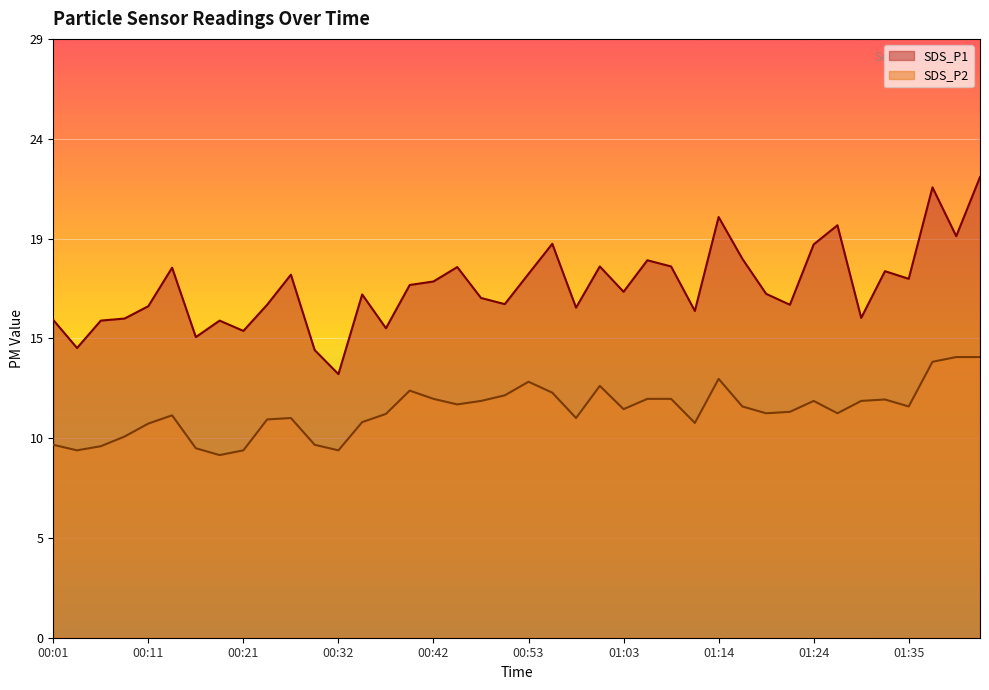

Which series changed the most between 00:37 and 01:24?

SDS_P1